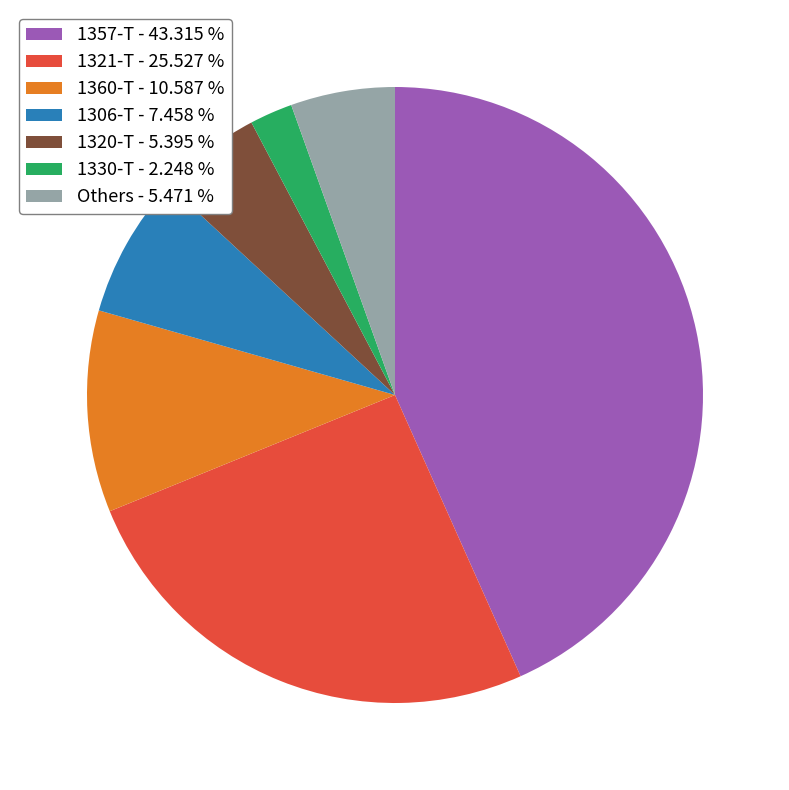

Is 1320-T - 5.395 % the majority of the pie?

No